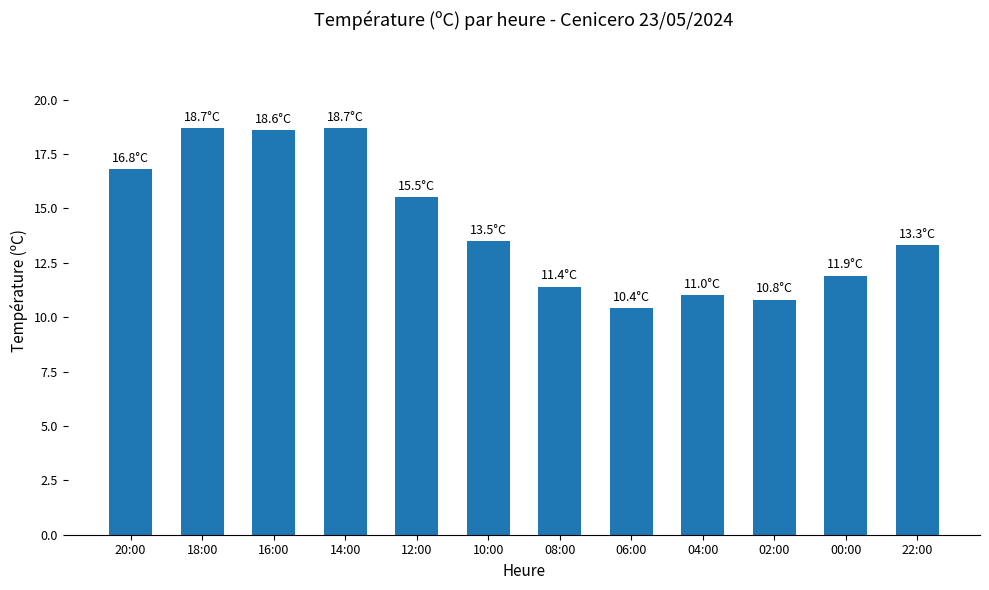

Approximately how many times larger is the value at 00:00 compared to 08:00?

1.0